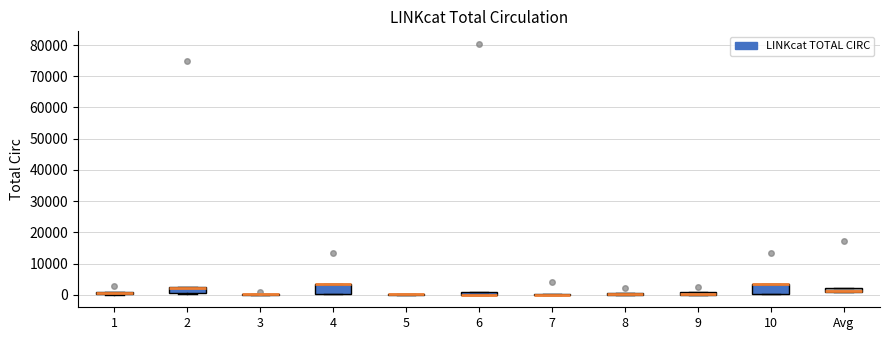

Where is the lower edge of the box for Avg on the y-axis? The values are not printed on the chart, so give them approximately, as read against the axis.

1000